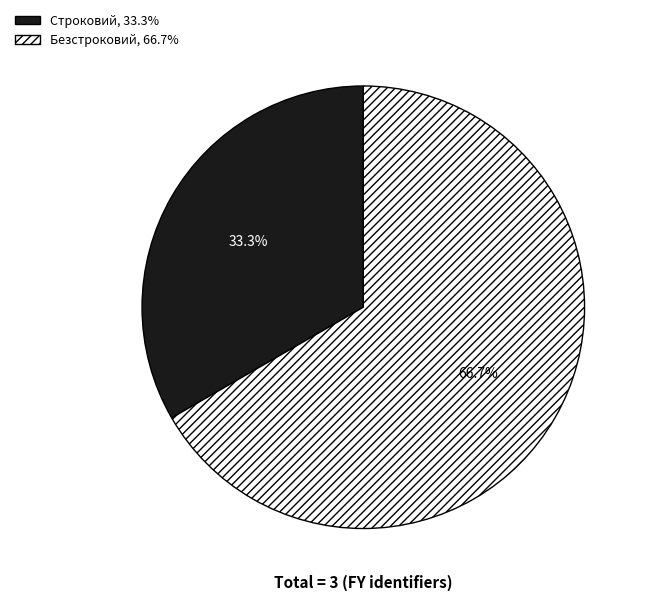

To the nearest percent, what is the difference between the Строковий and Безстроковий slice percentages?

33%